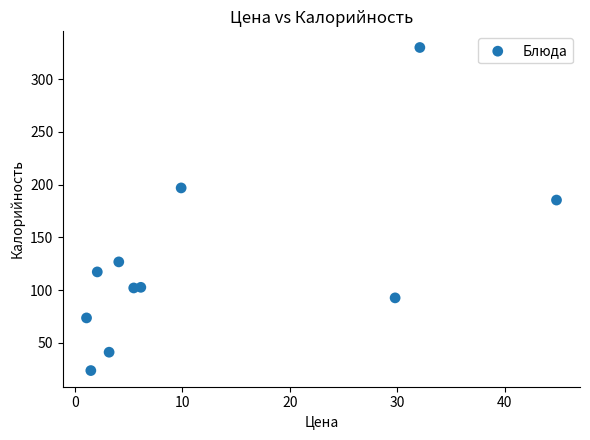

What is the range of Y values (max minus min)?

306.2